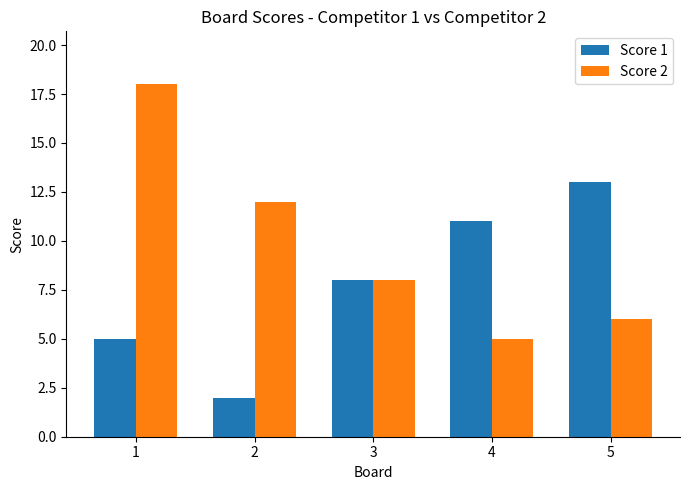

The value of Score 2 at 5 is 6. True or false?

True